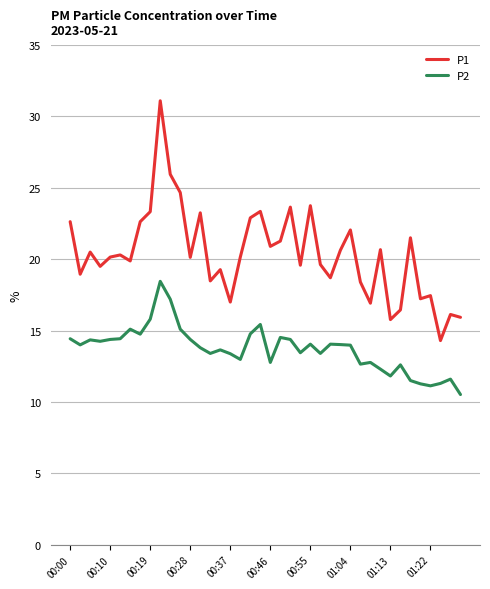

True or false: P1 and P2 cross at least once.

False